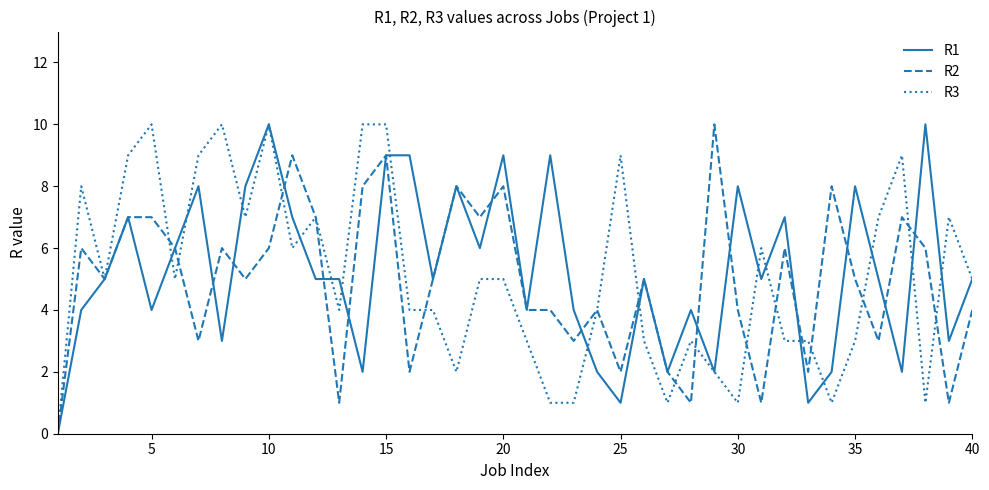

The value of R3 at 30 is 1. True or false?

True